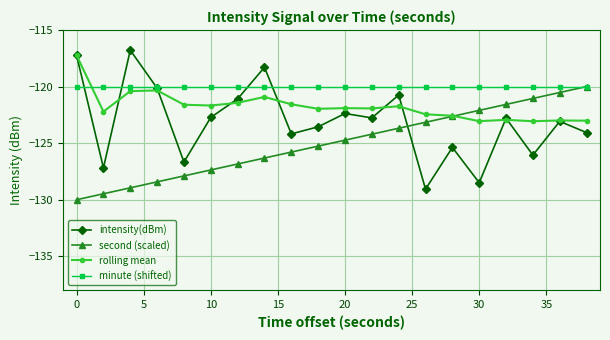

True or false: intensity(dBm) and rolling mean cross at least once.

True